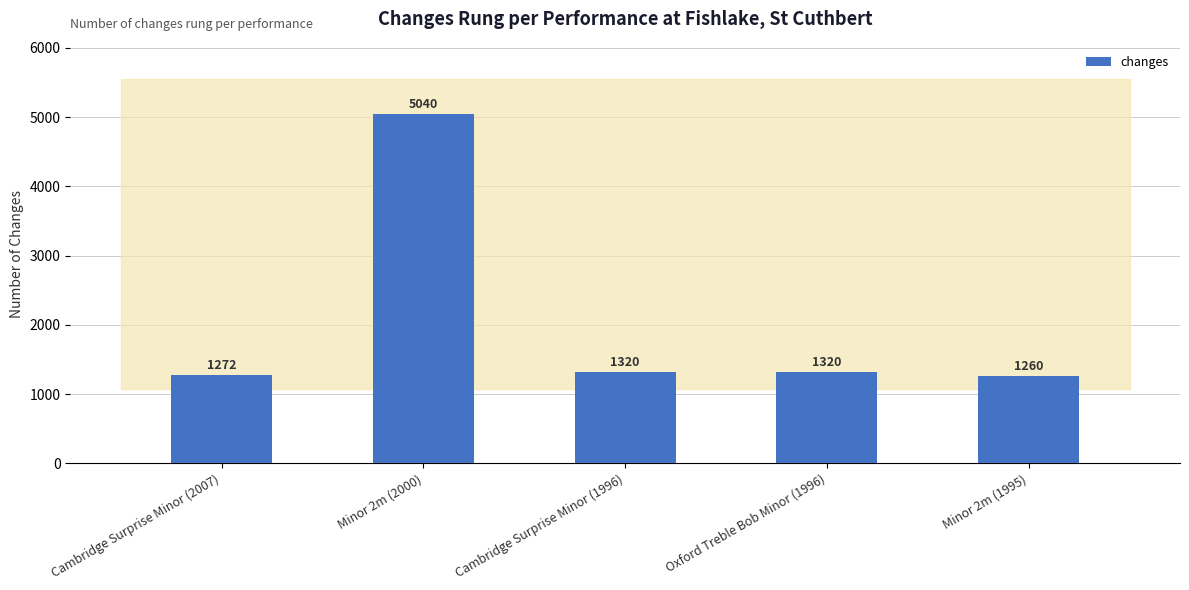

Which label corresponds to the largest value in the chart?

Minor 2m (2000)